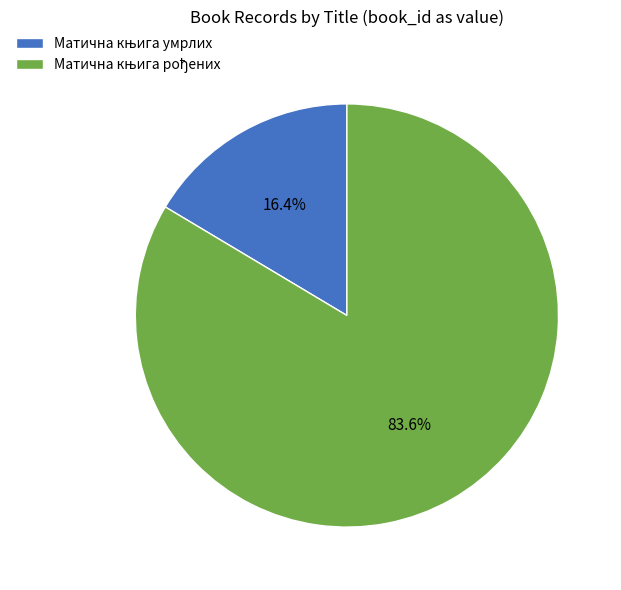

Does any single category account for the majority?

Yes